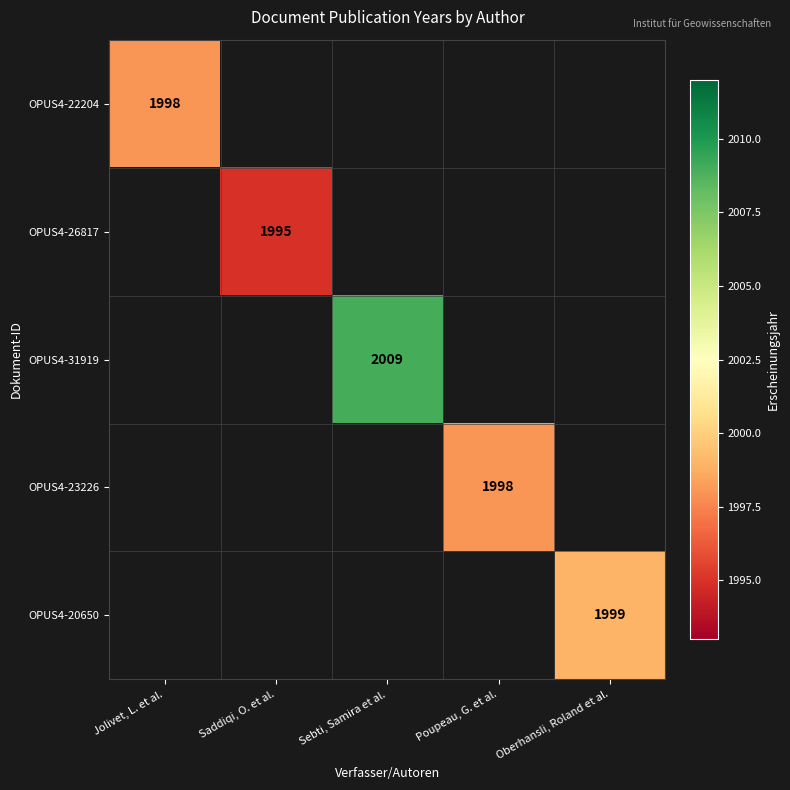

The OPUS4-31919 series shows 2009 at Sebti, Samira et al.. True or false?

True